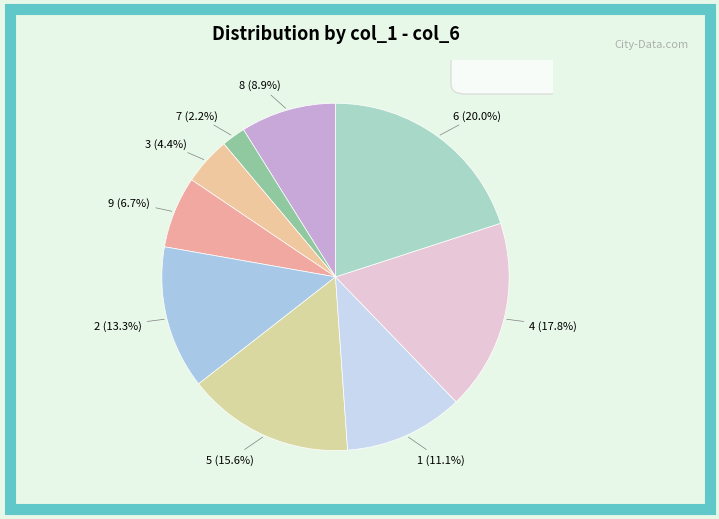

The 2 slice represents 25% of the pie. True or false?

False